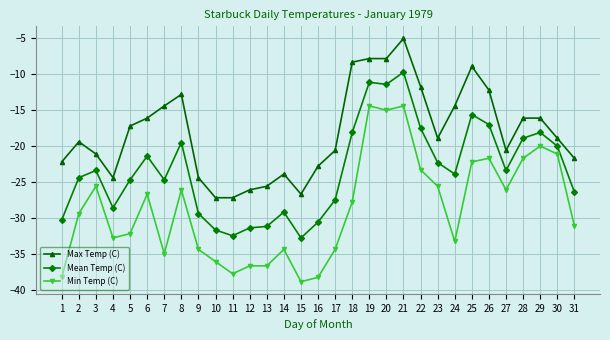

Is the value of Min Temp (C) at 15 greater than the value of Mean Temp (C) at 11?

No